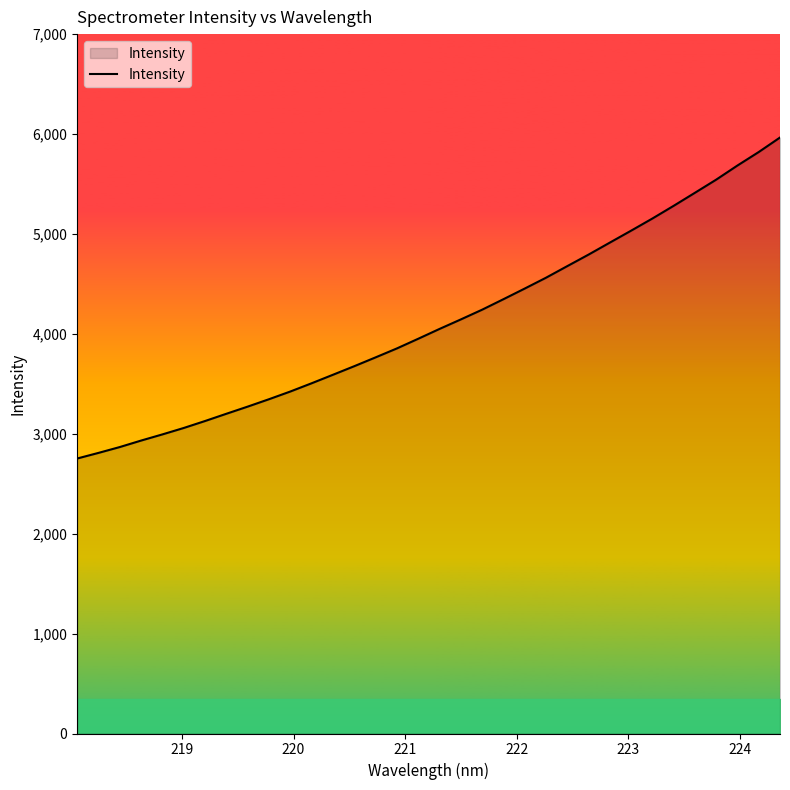

What is the smallest value displayed?

2752.3